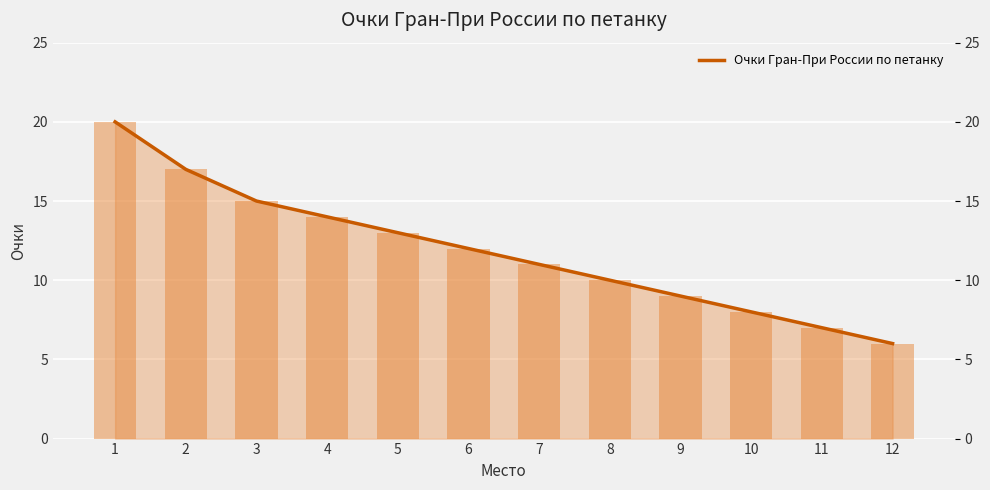

Does the chart contain stacked bars?

No